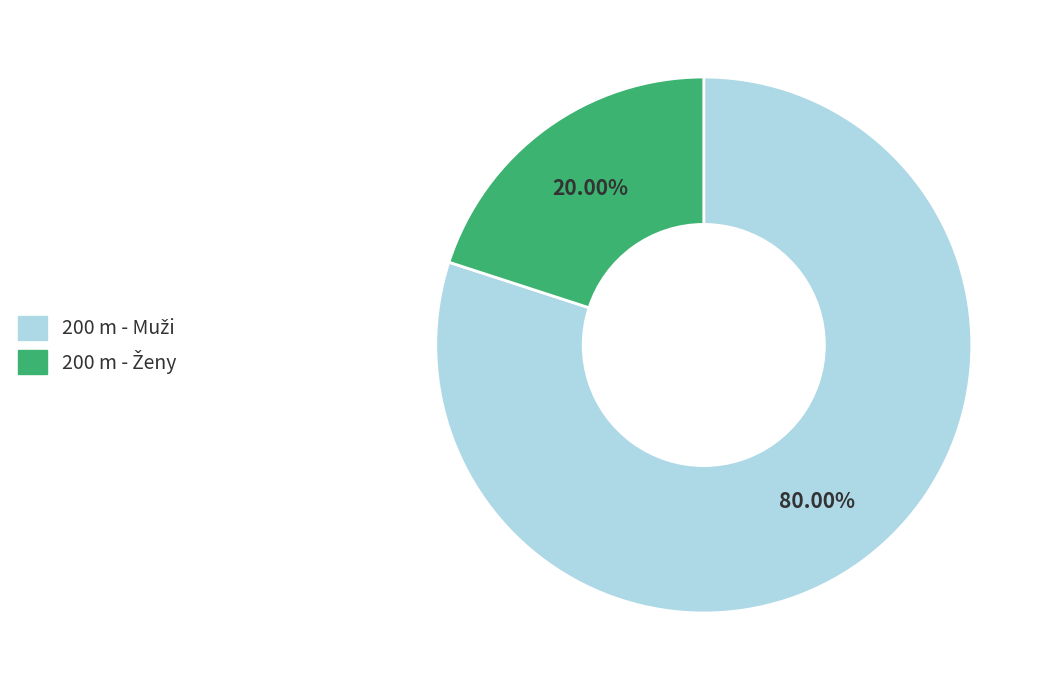

Does any single category account for the majority?

Yes